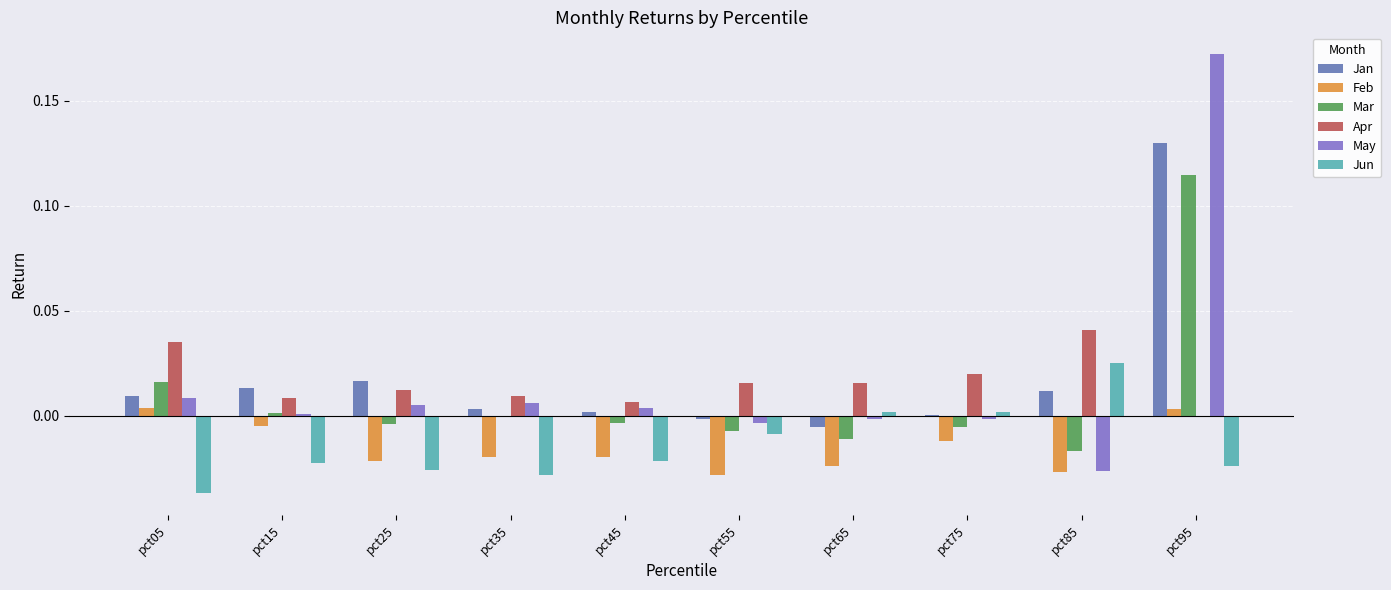

Which category has the highest value across all series?

pct95